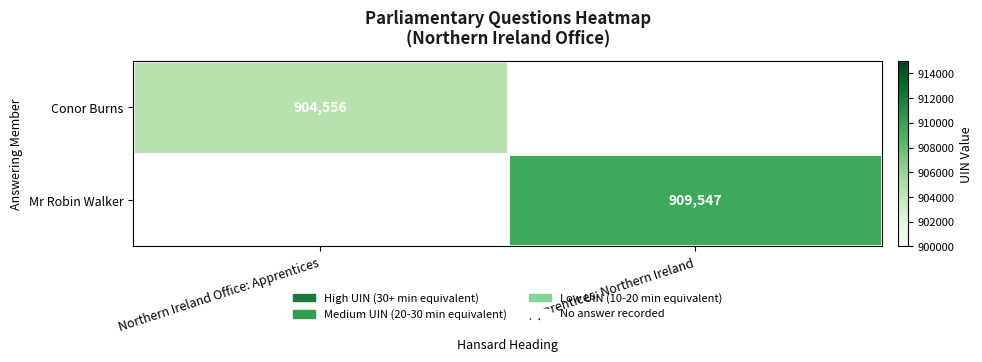

Which has a higher value, Northern Ireland Office: Apprentices or Apprentices: Northern Ireland?

Apprentices: Northern Ireland